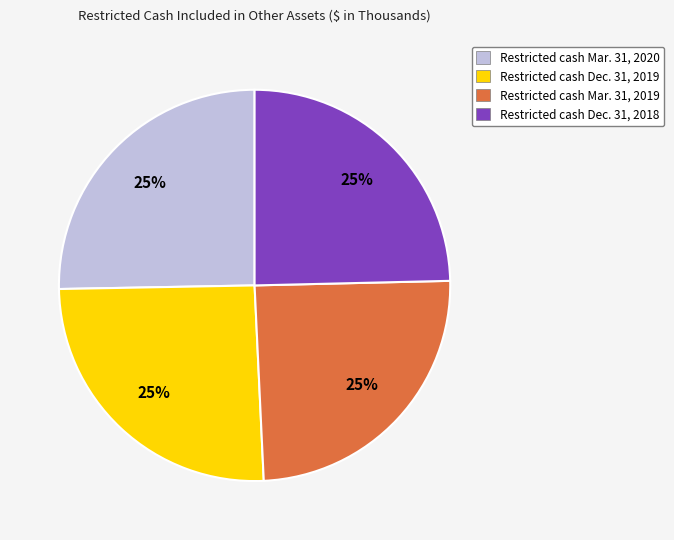

Does any single category account for the majority?

No